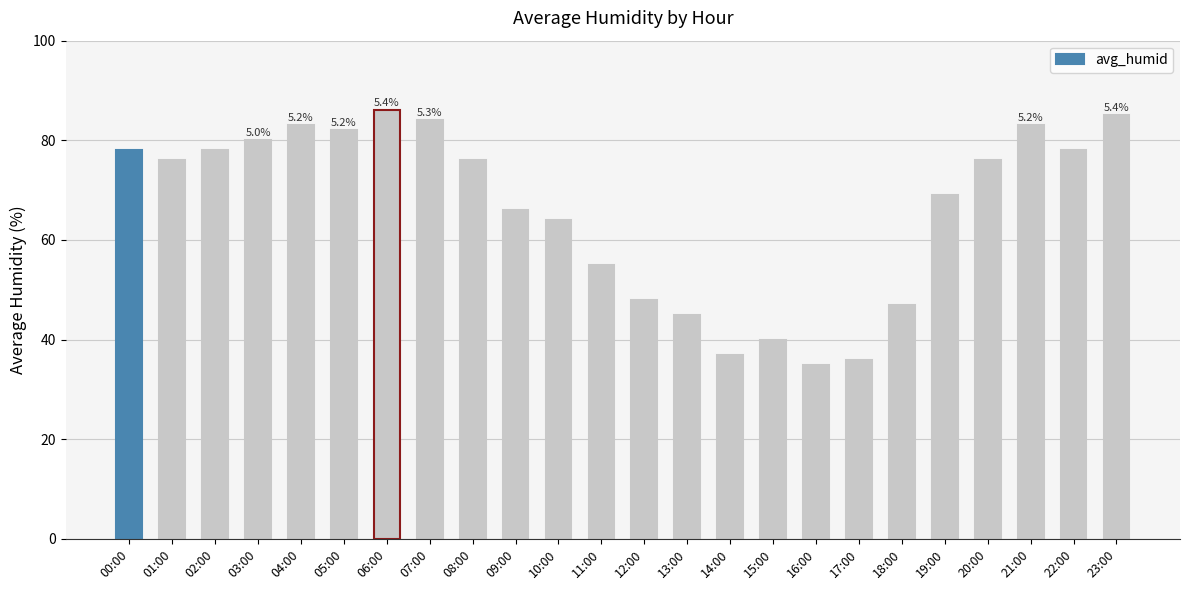

What is the label of the 14th bar from the left?

13:00